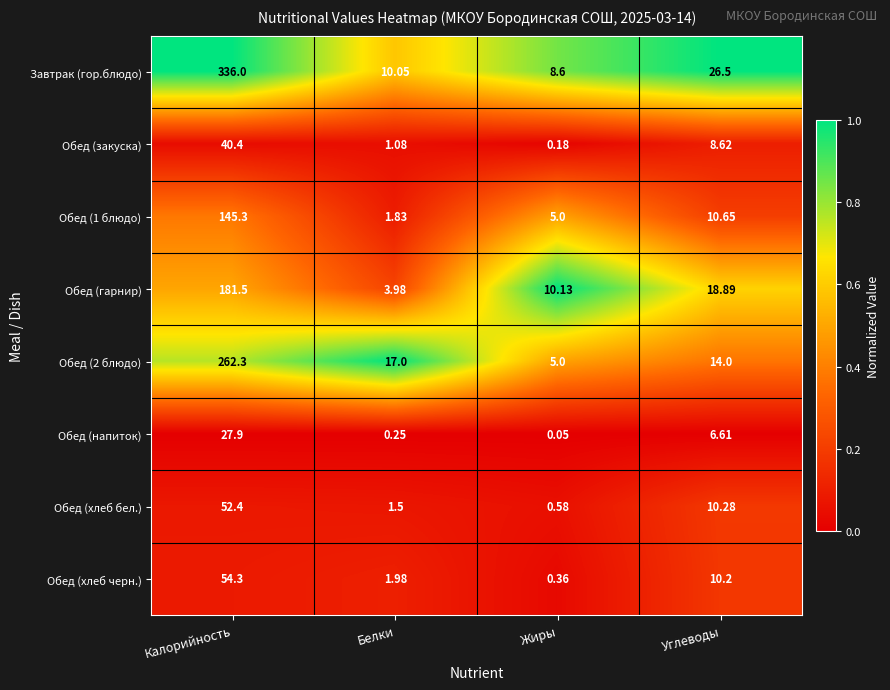

List the labels in order of Обед (1 блюдо) value, smallest first.

Белки, Жиры, Углеводы, Калорийность